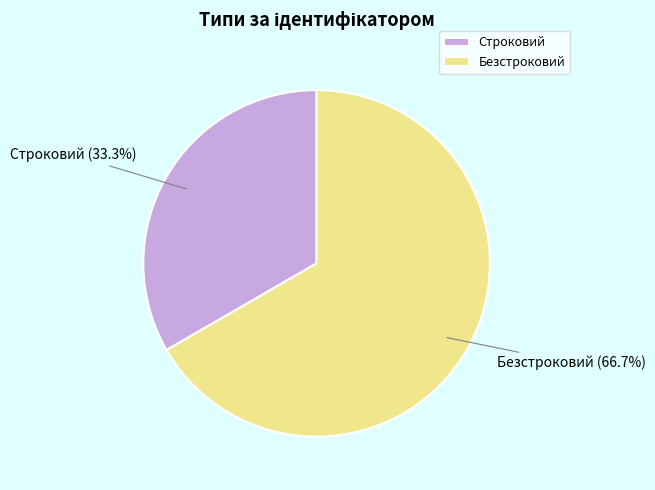

Is the sum of Безстроковий and Строковий greater than half?

Yes